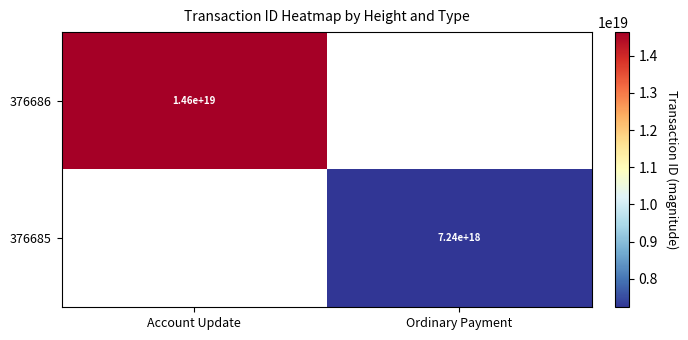

Is the value of 376685 at Ordinary Payment greater than the value of 376686 at Account Update?

No